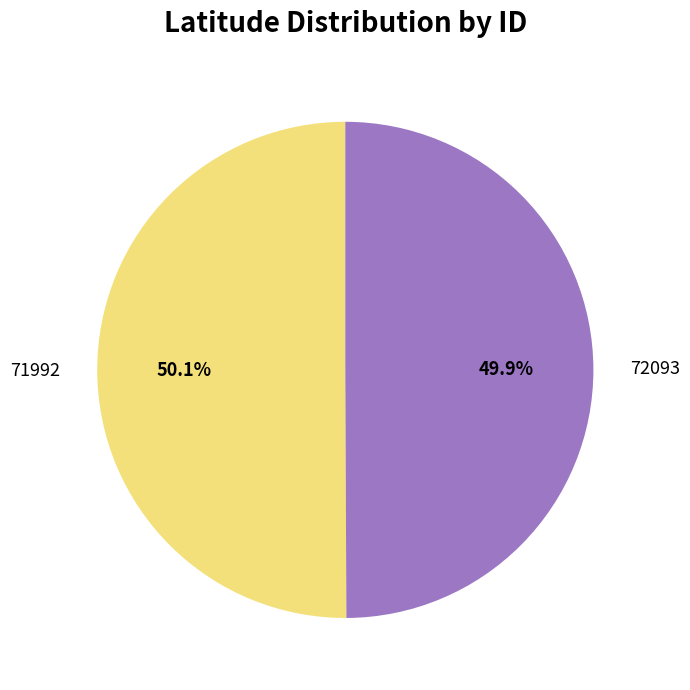

What is the total percentage of 72093 and 71992?

100.0%